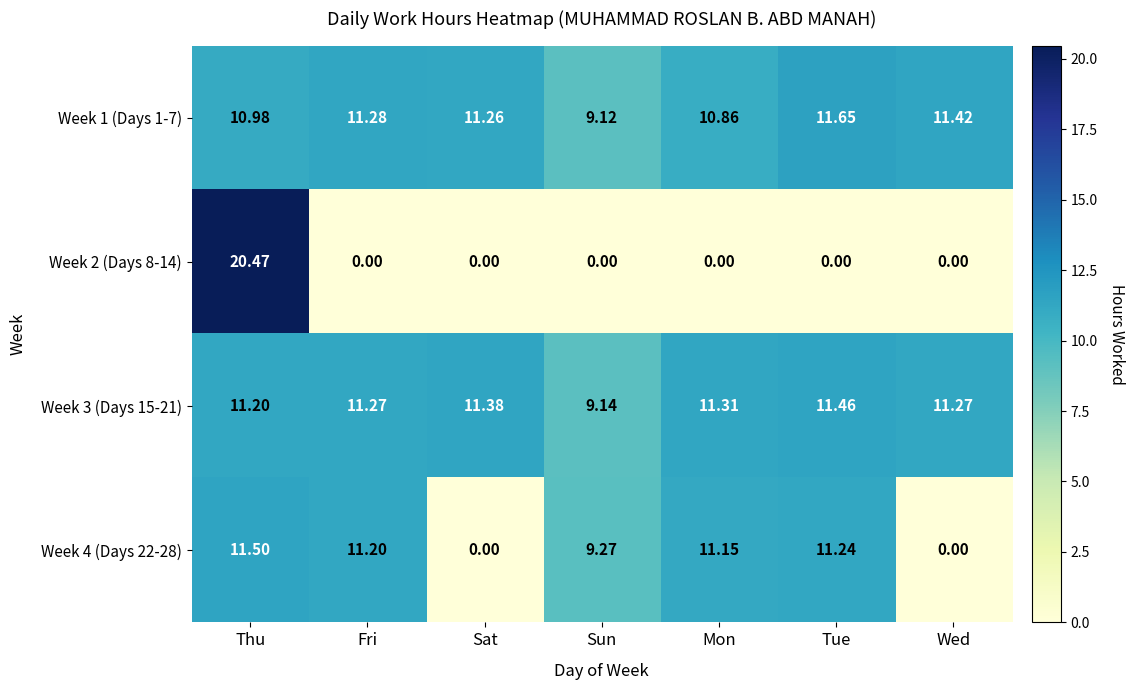

Which category has the highest value across all series?

Thu